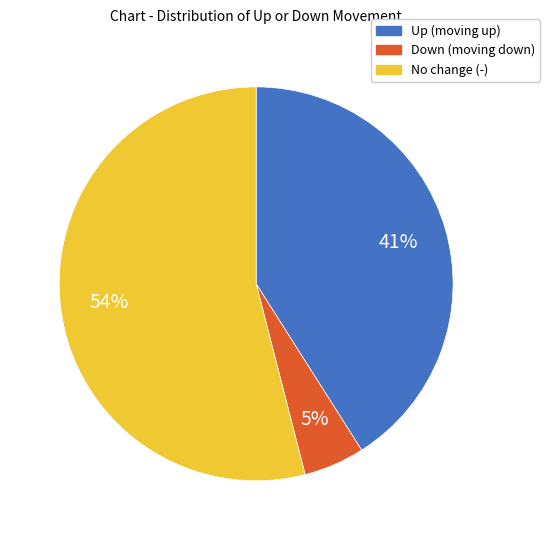

How many slices are in this pie chart?

3